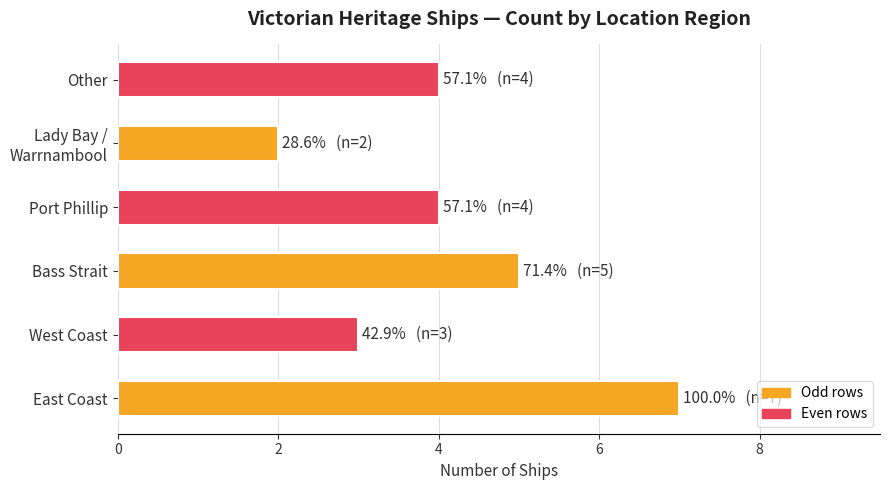

Are the bars grouped side by side (vs. stacked)?

No